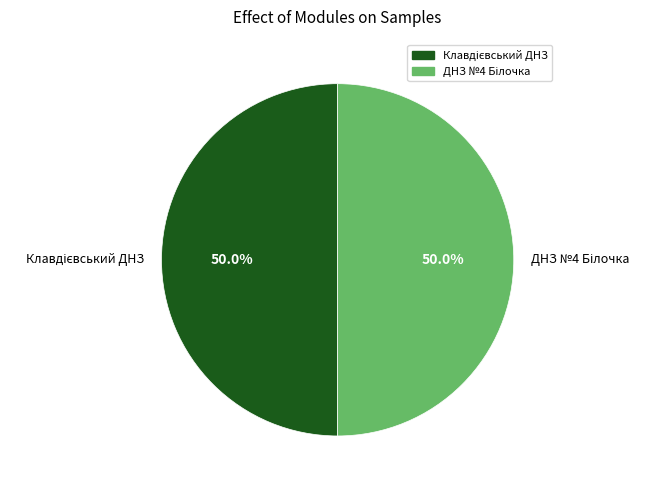

To the nearest percent, what portion does ДНЗ №4 Білочка represent?

50%